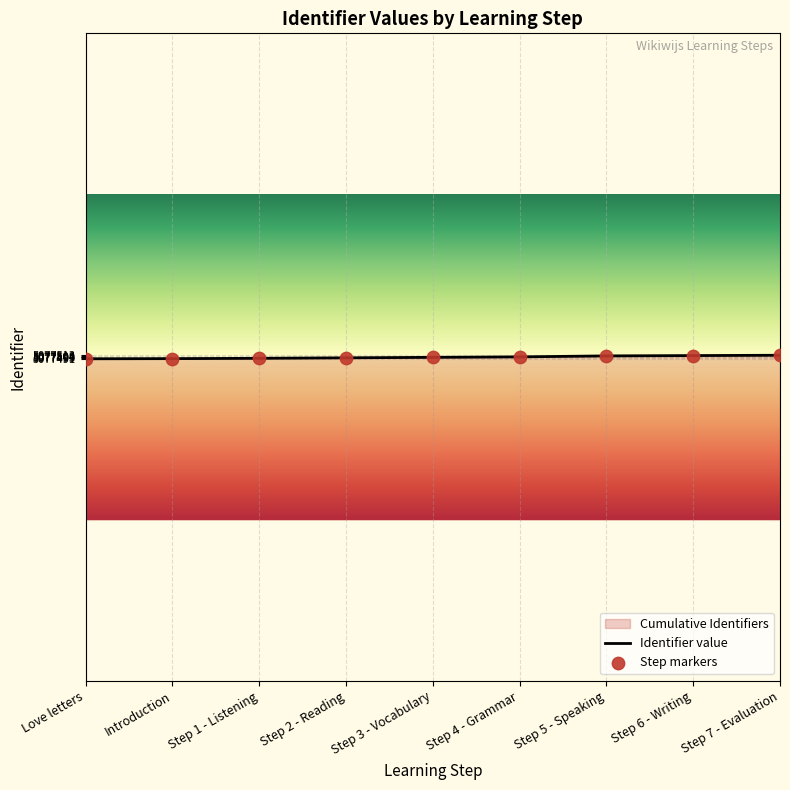

Between Step 3 - Vocabulary and Introduction, which is larger?

Step 3 - Vocabulary